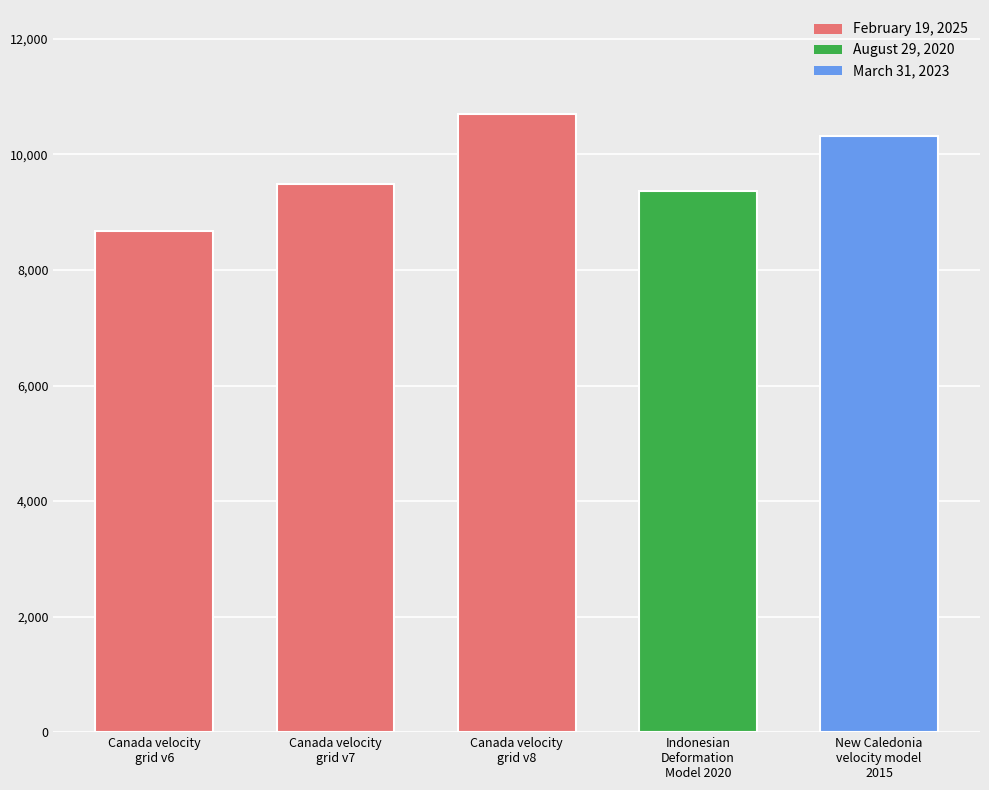

What is the difference between the maximum and minimum values?

2031